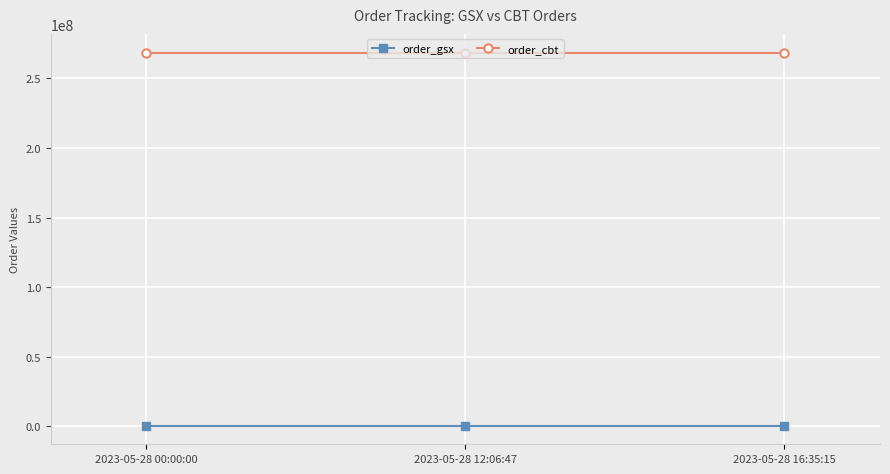

What is the maximum value shown in the chart?

268641212